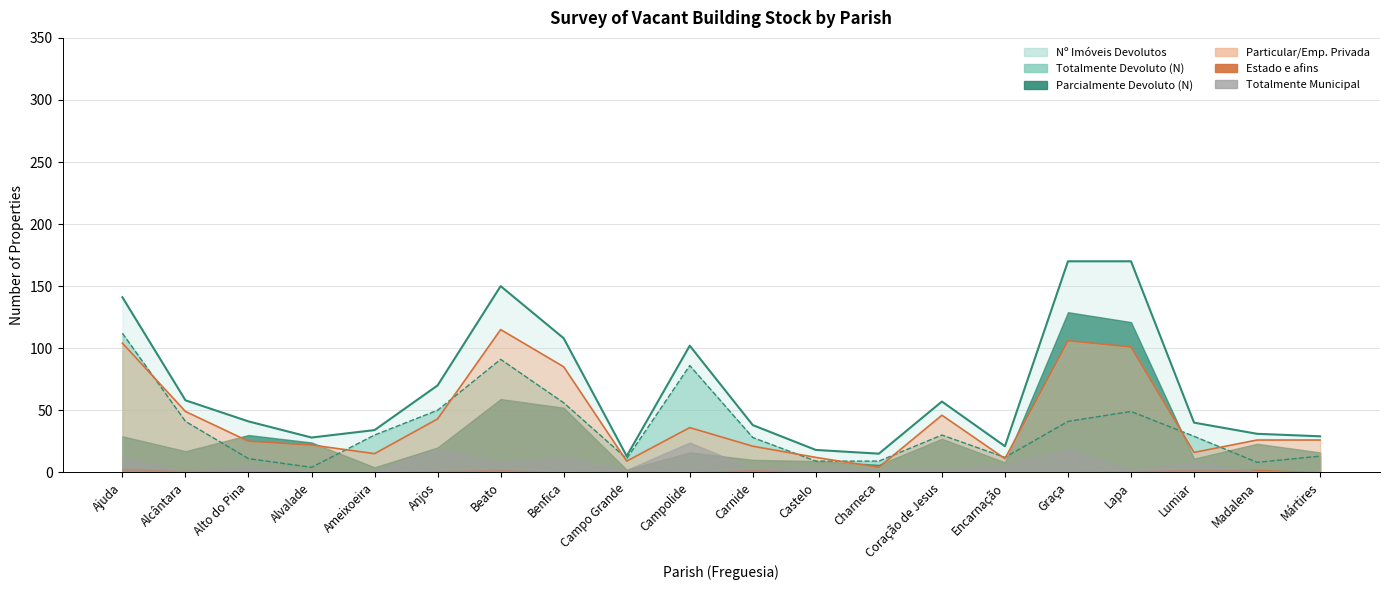

What is the total value across all series at Lumiar?

85